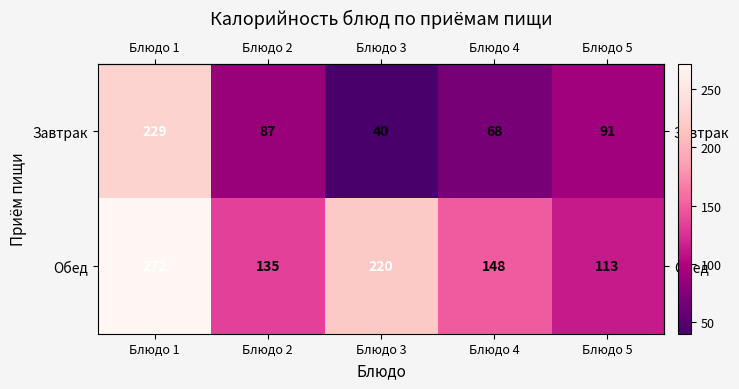

Reading left to right, extract all data points from this chart.

Завтрак: Блюдо 1=229	Блюдо 2=87	Блюдо 3=40	Блюдо 4=68	Блюдо 5=91
Обед: Блюдо 1=272	Блюдо 2=135	Блюдо 3=220	Блюдо 4=148	Блюдо 5=113